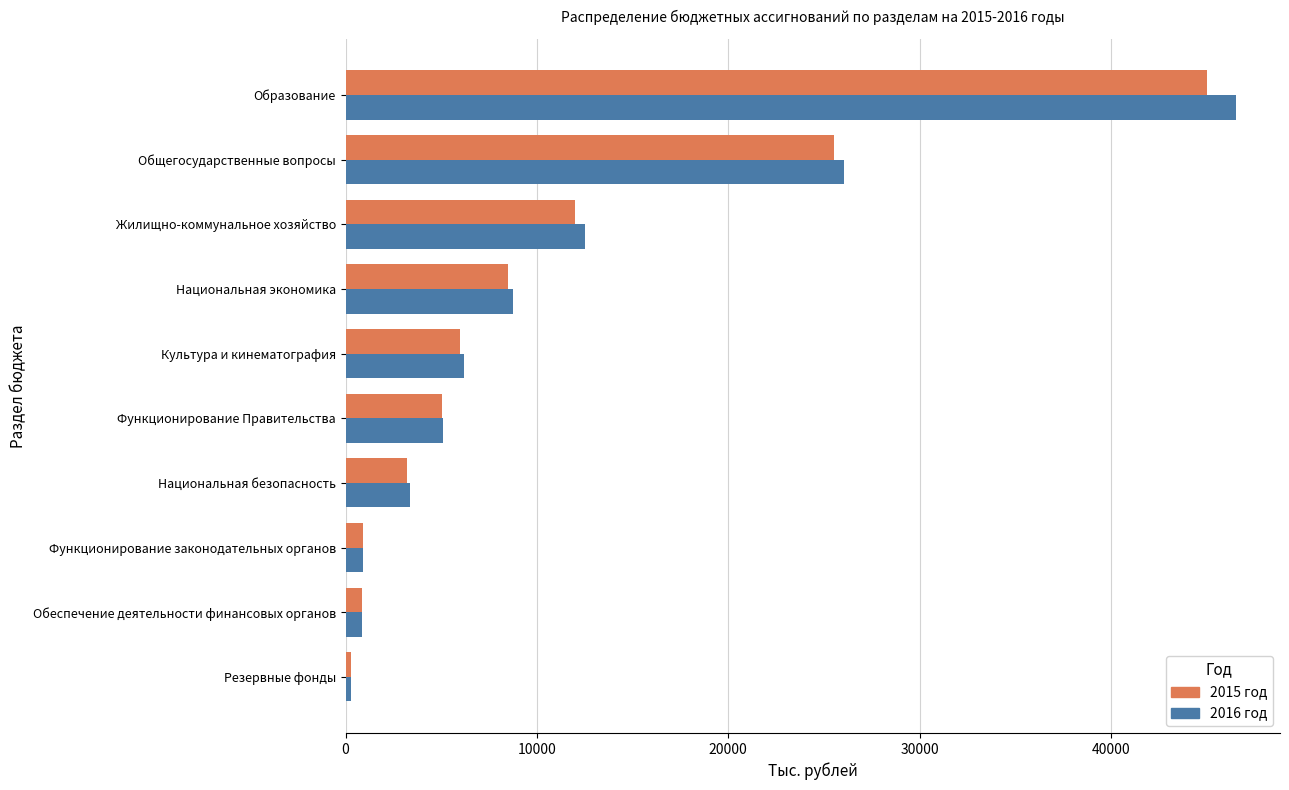

What is the maximum value for 2015 год?

45000.0